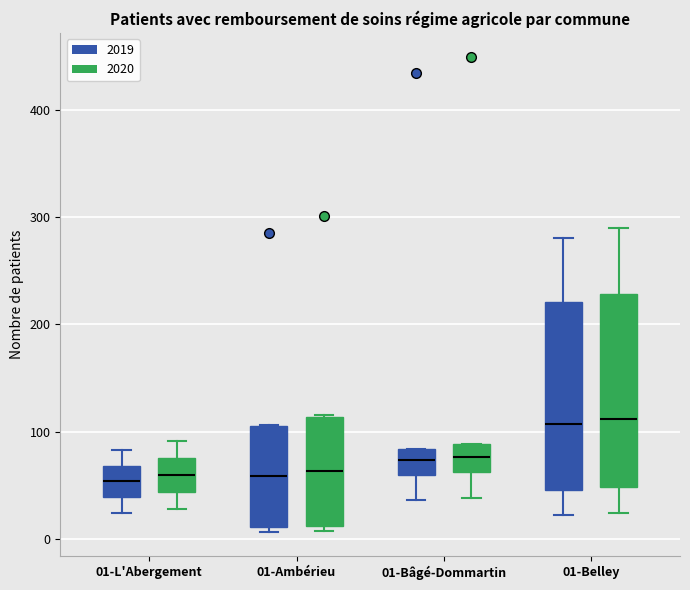

Reading left to right, transcribe this box plot: for each box, give where its median line is, the range the box spans, and where its two whiskers end, as read against the y-axis. The values are not printed on the chart, so give them approximately, as read against the axis.

01-L'Abergement (2019): median 50, box 40 to 70, whiskers 20 to 80
01-L'Abergement (2020): median 60, box 40 to 80, whiskers 30 to 90
01-Ambérieu (2019): median 60, box 10 to 110, whiskers 10 (just below the box's lower edge) to 110
01-Ambérieu (2020): median 60, box 10 to 110, whiskers 10 (just below the box's lower edge) to 120
01-Bâgé-Dommartin (2019): median 70, box 60 to 80, whiskers 40 to 80
01-Bâgé-Dommartin (2020): median 80, box 60 to 90, whiskers 40 to 90
01-Belley (2019): median 110, box 50 to 220, whiskers 20 to 280
01-Belley (2020): median 110, box 50 to 230, whiskers 20 to 290